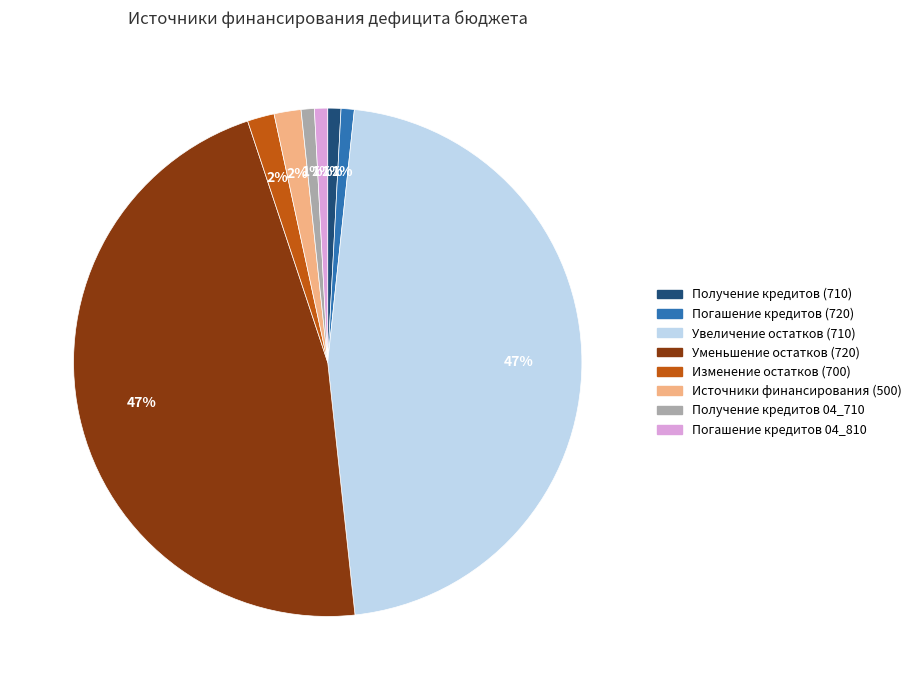

Is it true that Погашение кредитов 04_810 is 1% of the pie?

True